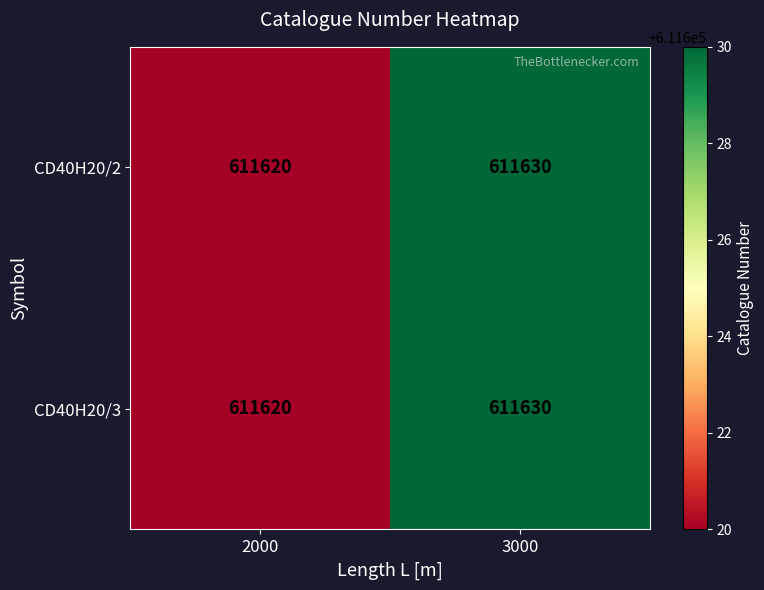

What is the sum of the CD40H20/3 values at 2000 and 3000?

1223250